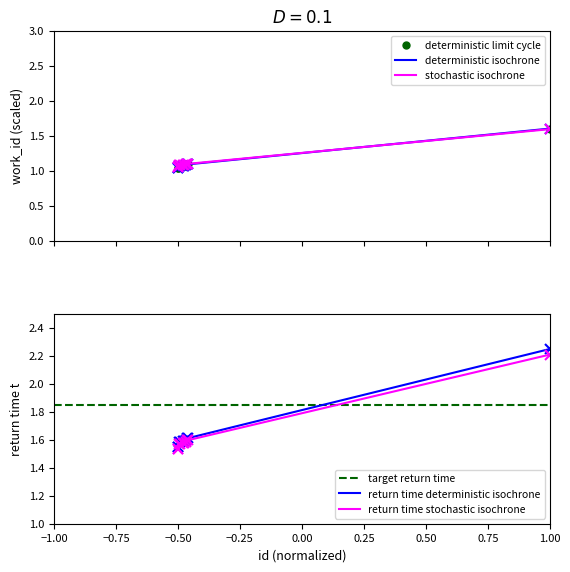

How many lines are shown in the chart?

2